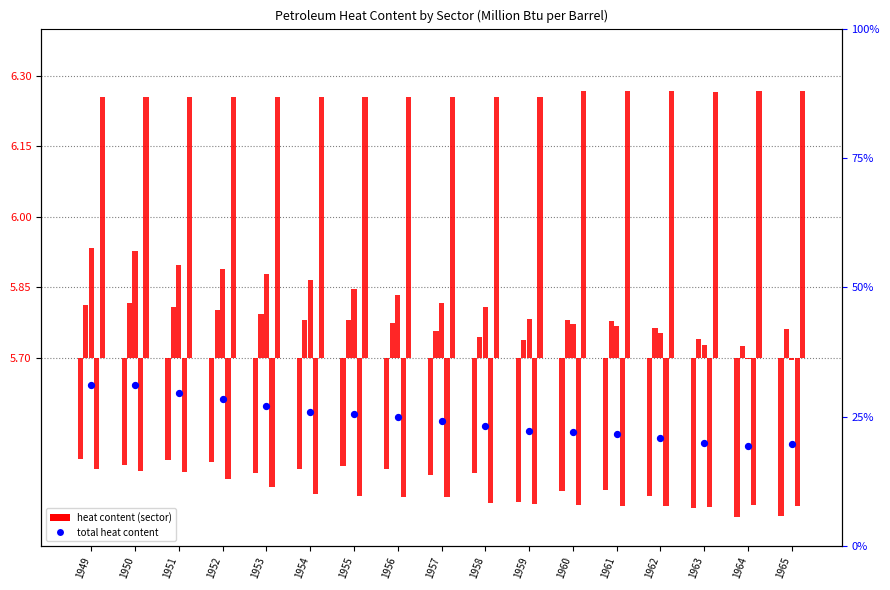

Is the value of Total at 1952 greater than the value of Industrial at 1961?

Yes